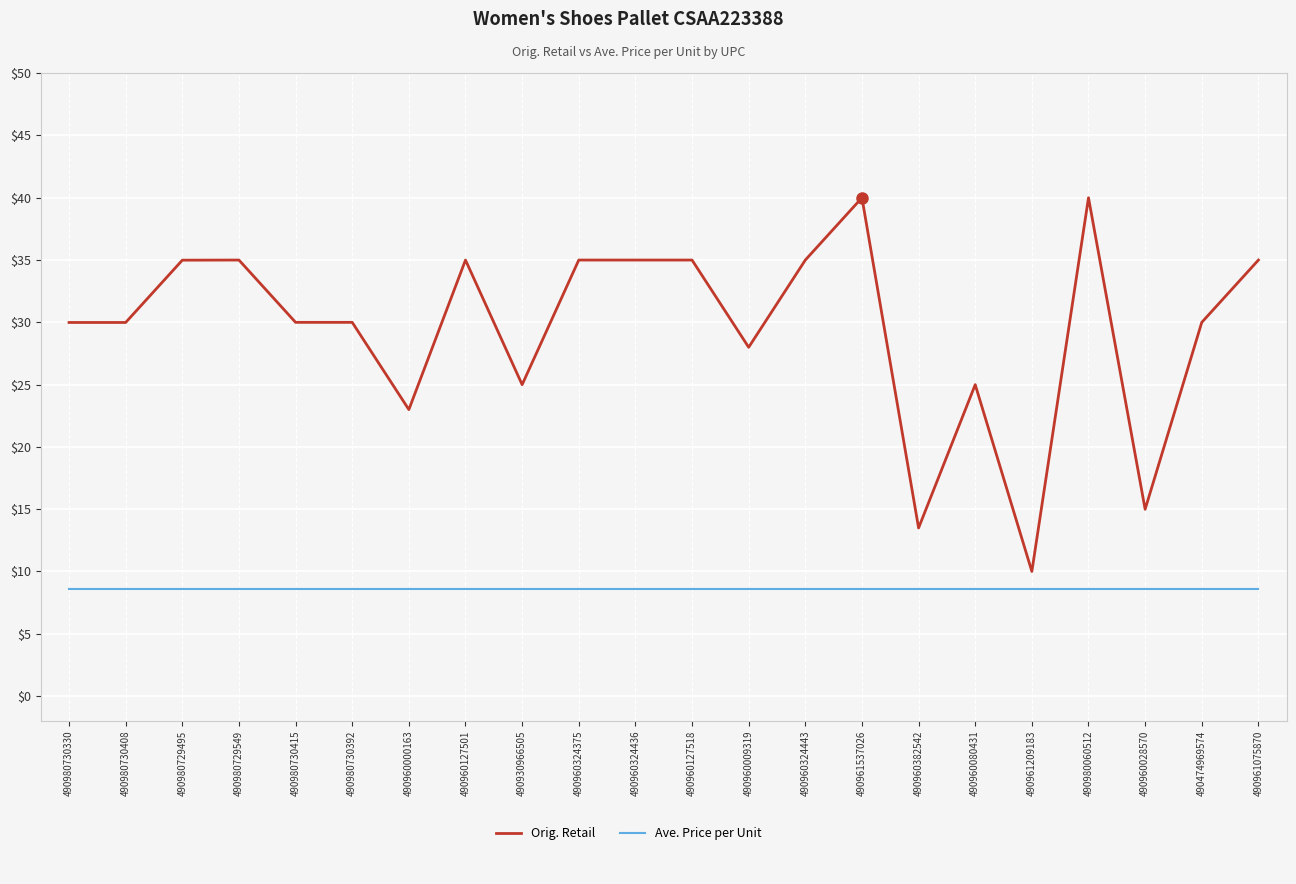

What is the difference between the highest and lowest values at 490930966505?

16.4